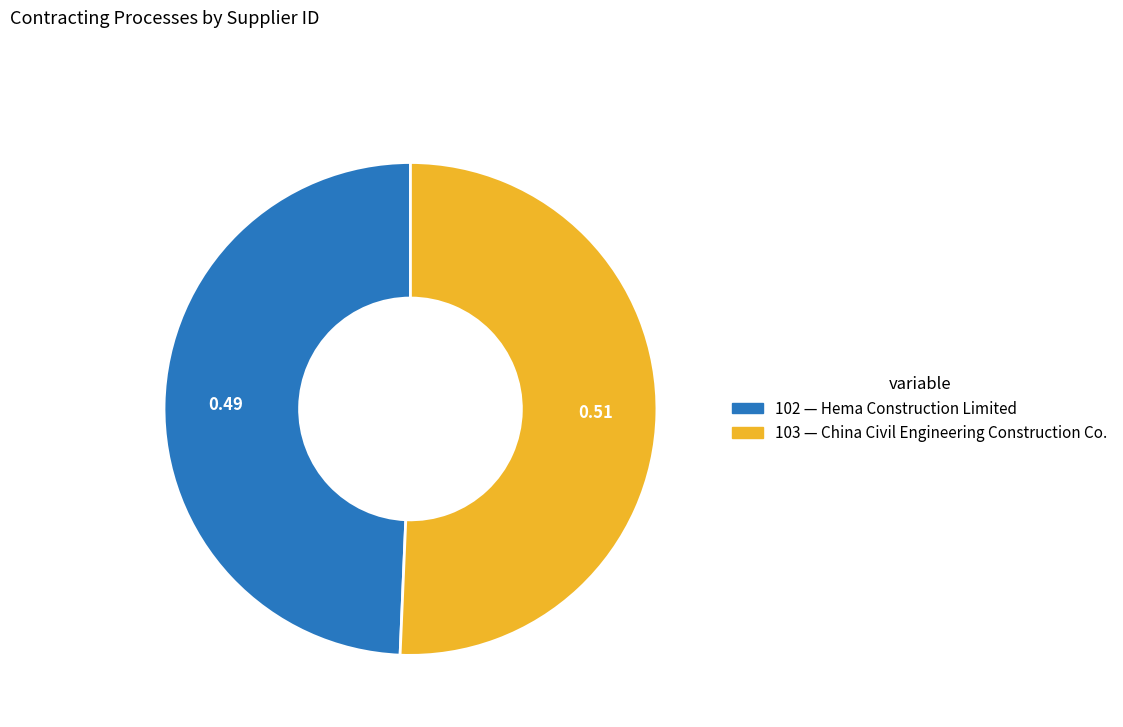

Which slice is the largest?

103